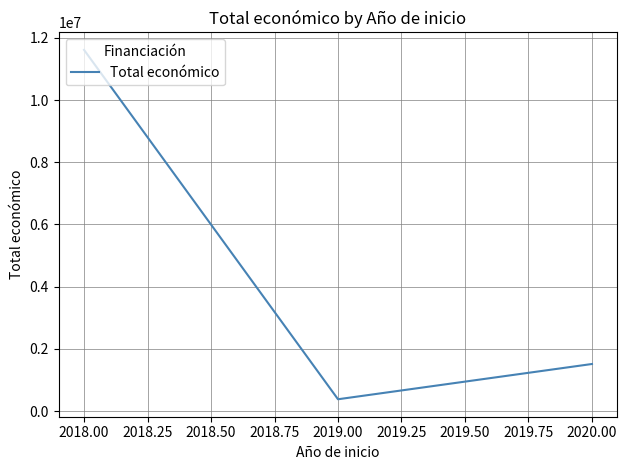

What is the difference between the values at 2019.00 and 2018.00?

11234105